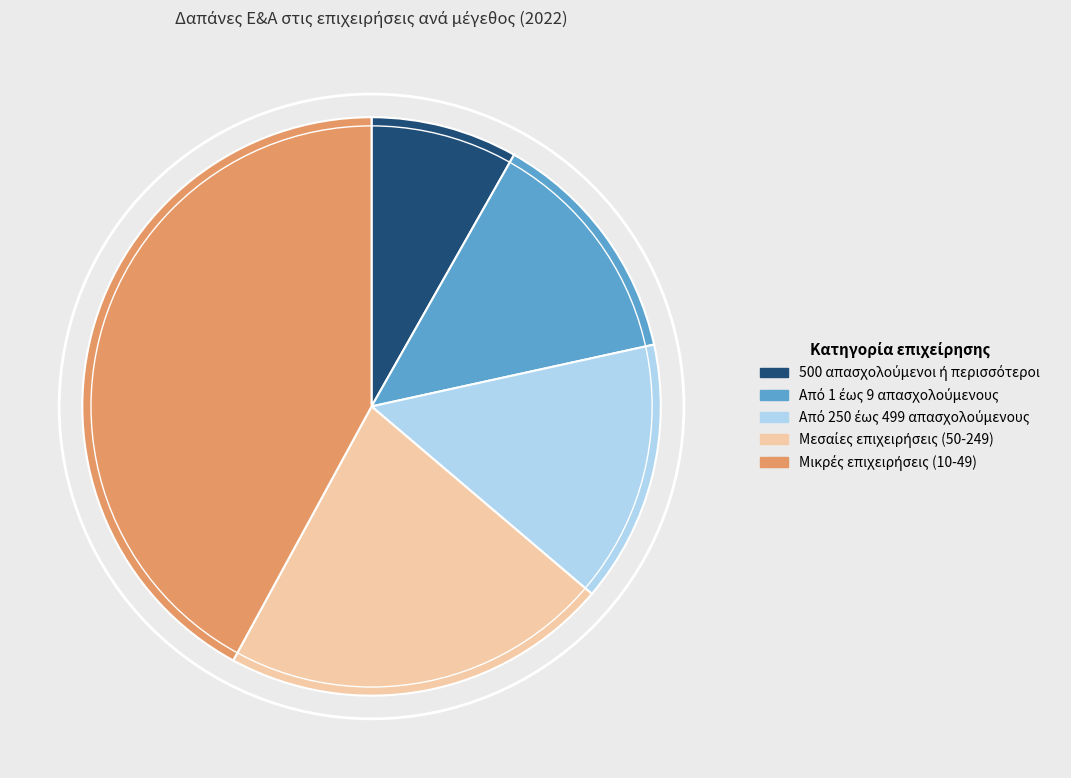

Does any single category account for the majority?

No